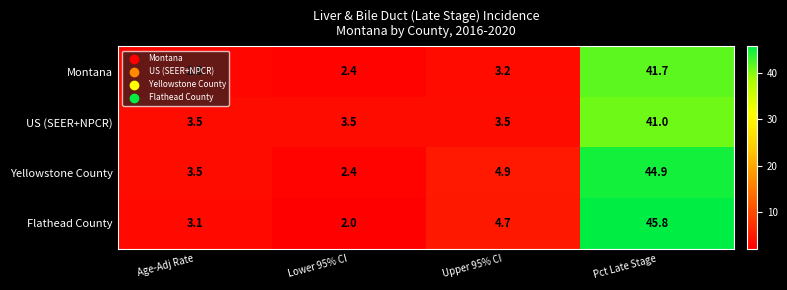

What is the sum of the Flathead County values at Lower 95% CI and Age-Adj Rate?

5.1